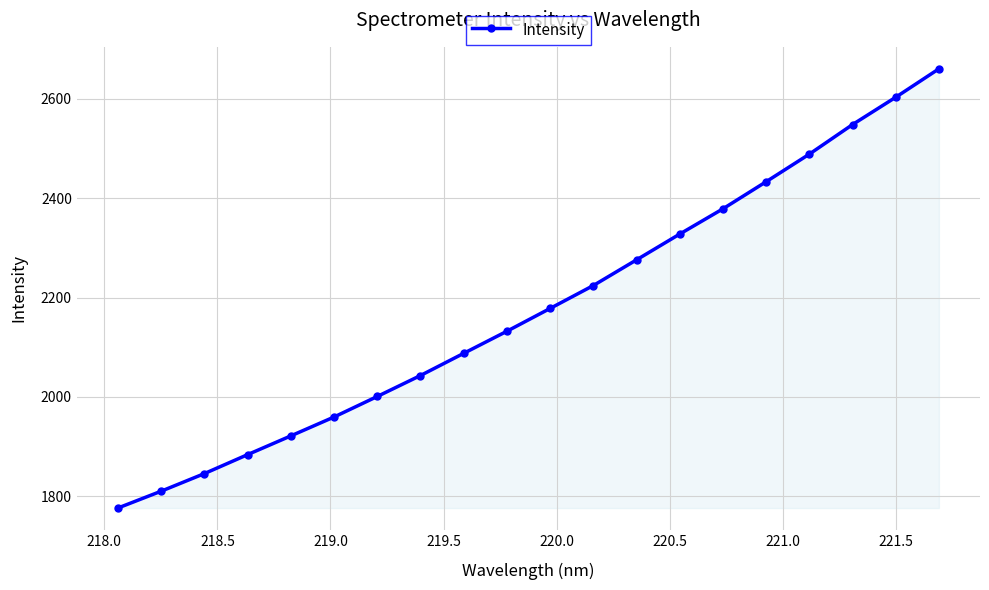

What is the average value?

2179.0